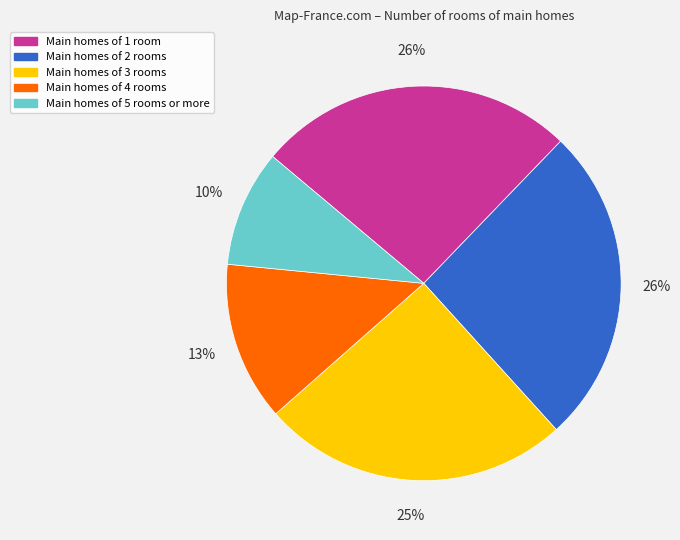

The Main homes of 5 rooms or more slice represents 21% of the pie. True or false?

False